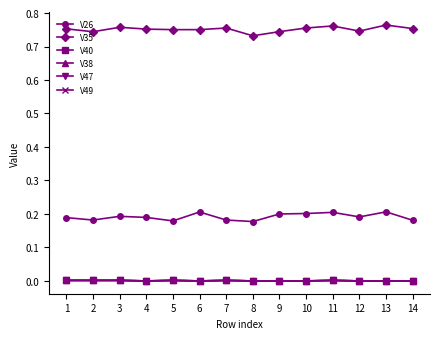

How many categories are shown in the chart?

14